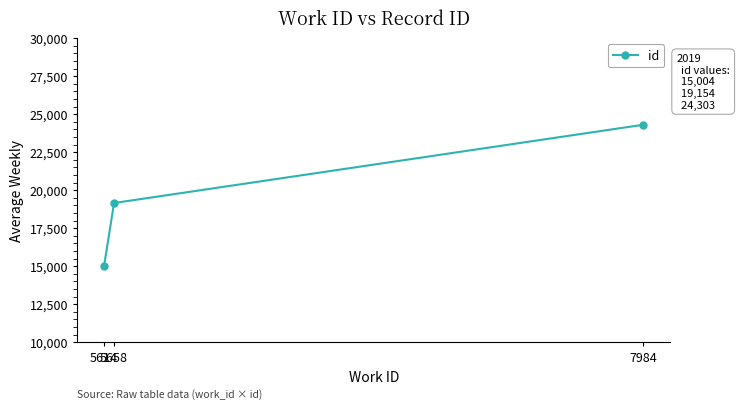

Rank the categories by value from highest to lowest.

7984, 5658, 5614